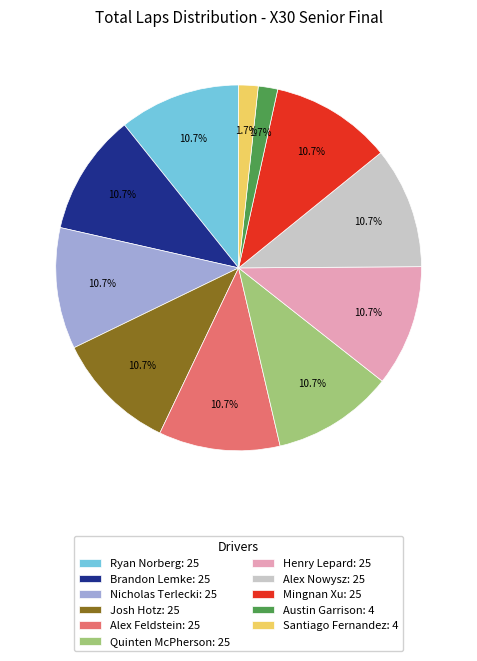

True or false: Alex Feldstein accounts for 21% of the total.

False